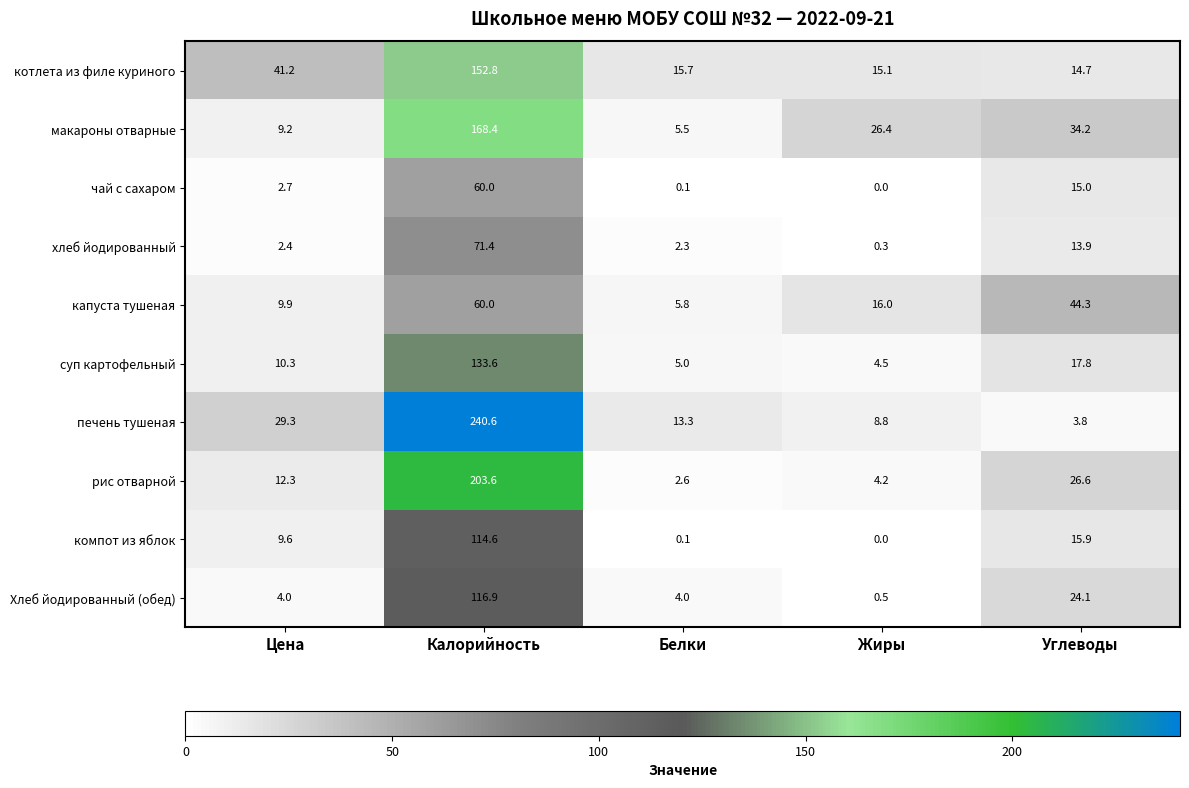

How many data points in макароны отварные are above 26?

3